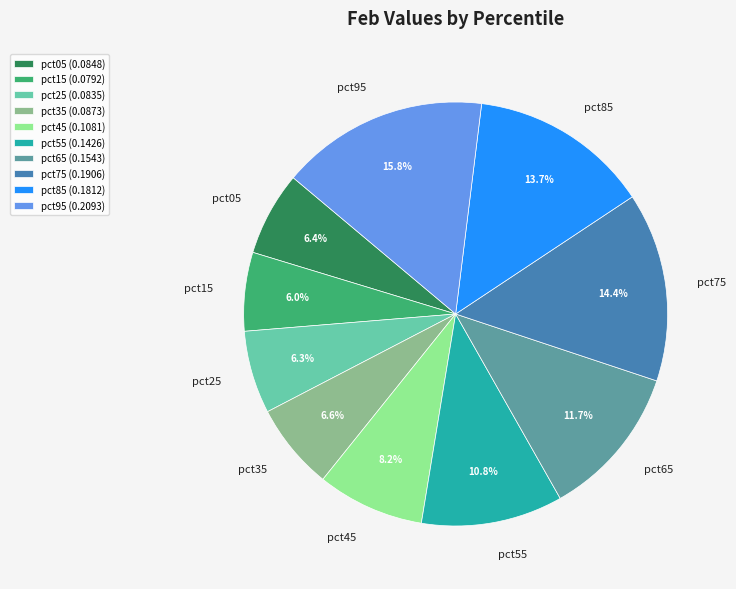

Does pct45 represent more than half of the total?

No